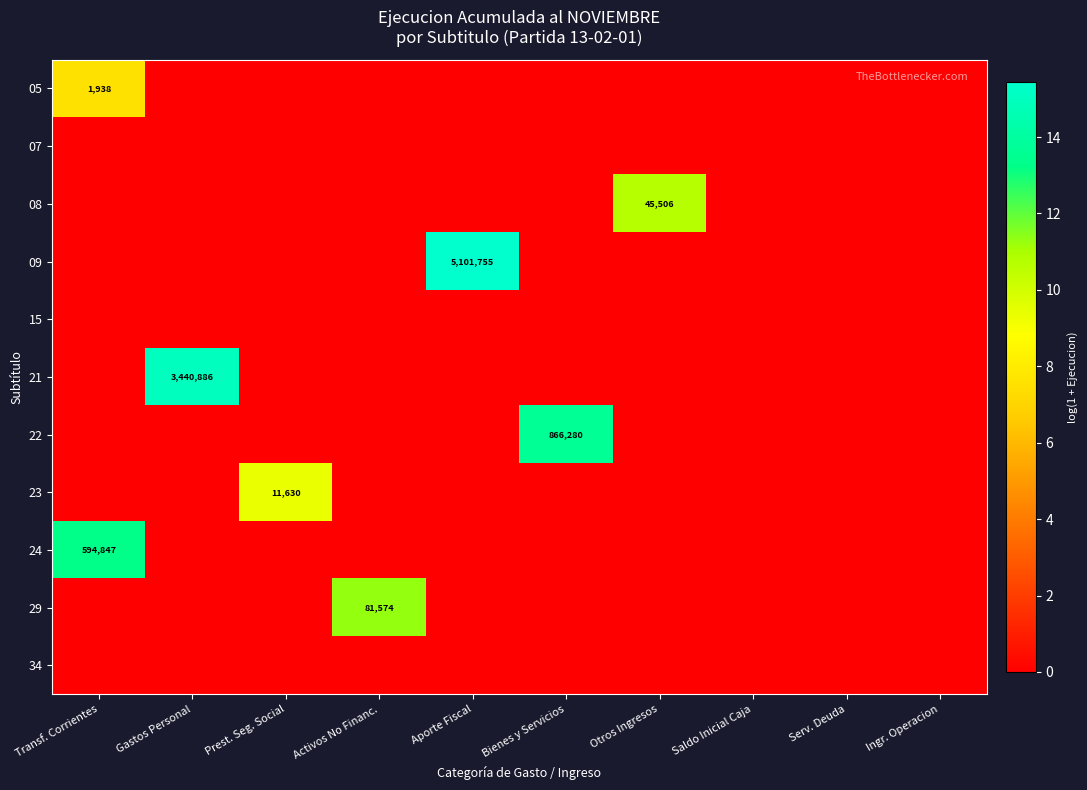

The value of 05 at Transf. Corrientes is 972. True or false?

False